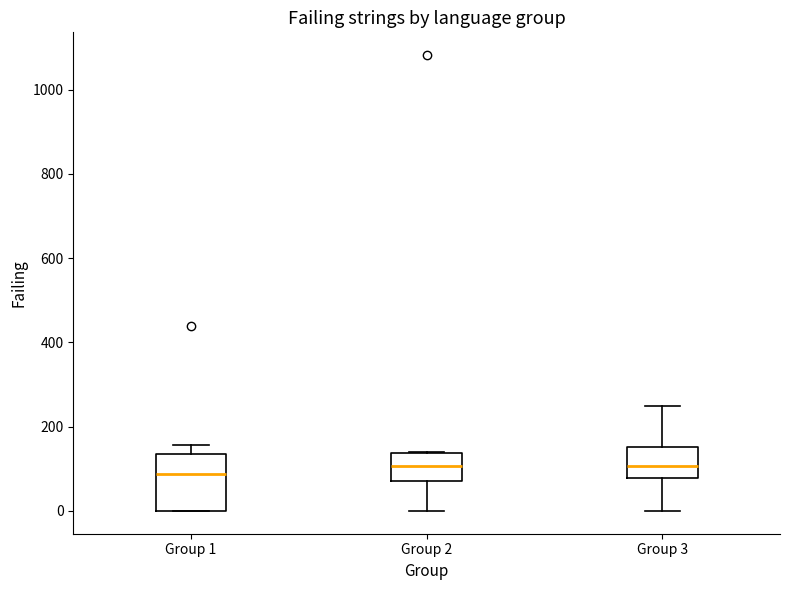

Reading left to right, transcribe this box plot: for each box, give where its median line is, the range the box spans, and where its two whiskers end, as read against the y-axis. The values are not printed on the chart, so give them approximately, as read against the axis.

Group 1: median 80, box 0 to 140, whiskers 0 to 160
Group 2: median 100, box 80 to 140, whiskers 0 to 140
Group 3: median 100, box 80 to 160, whiskers 0 to 260